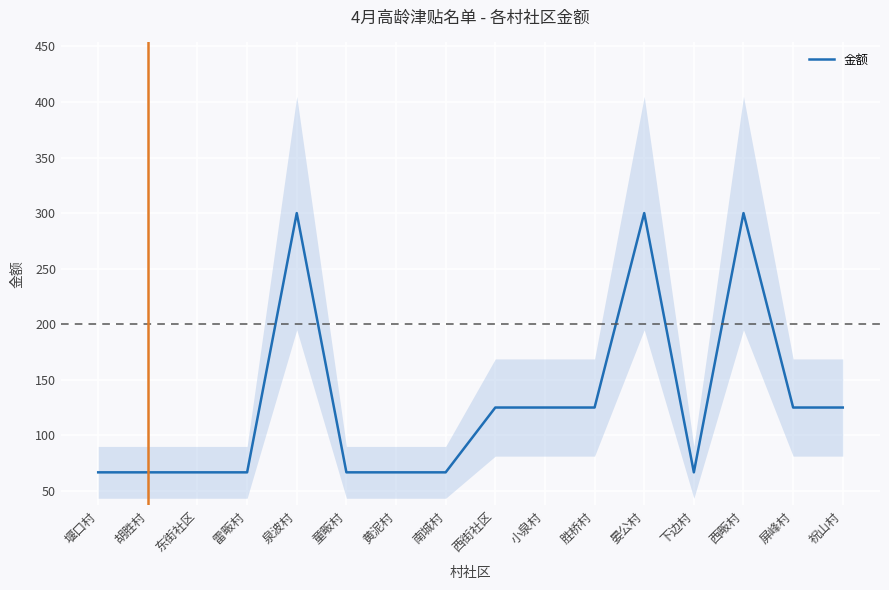

True or false: the data shows 36.0 at 童畈村.

False